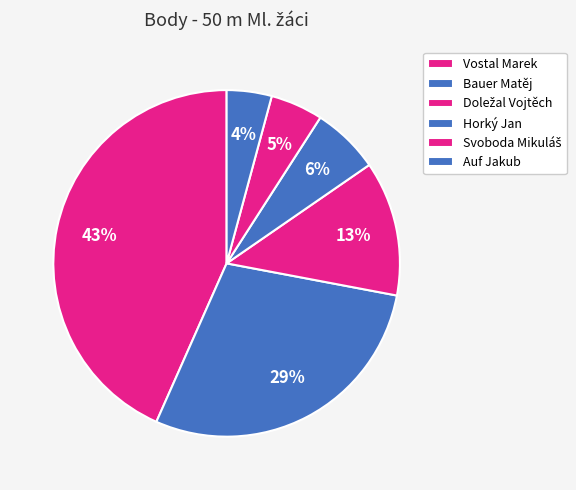

Is it true that Svoboda Mikuláš is 11% of the pie?

False